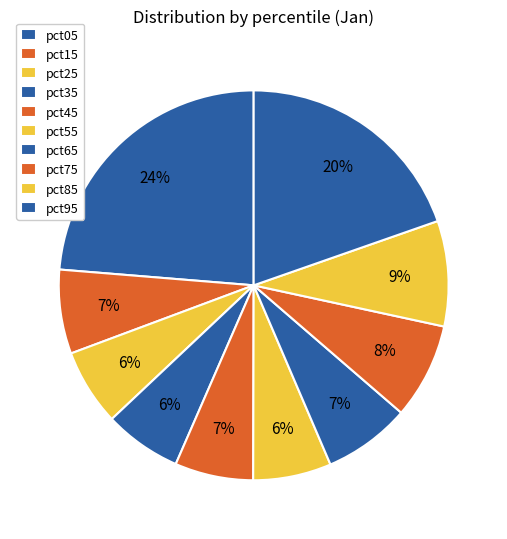

To the nearest percent, what portion does pct75 represent?

8%